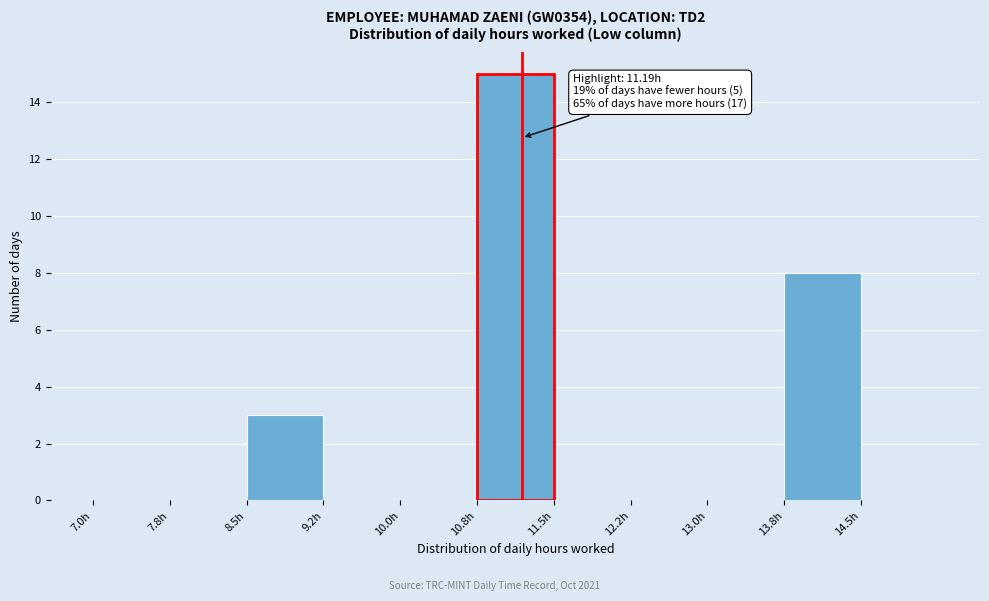

Over which range of the x-axis is the bar tallest?

10.75 to 11.50